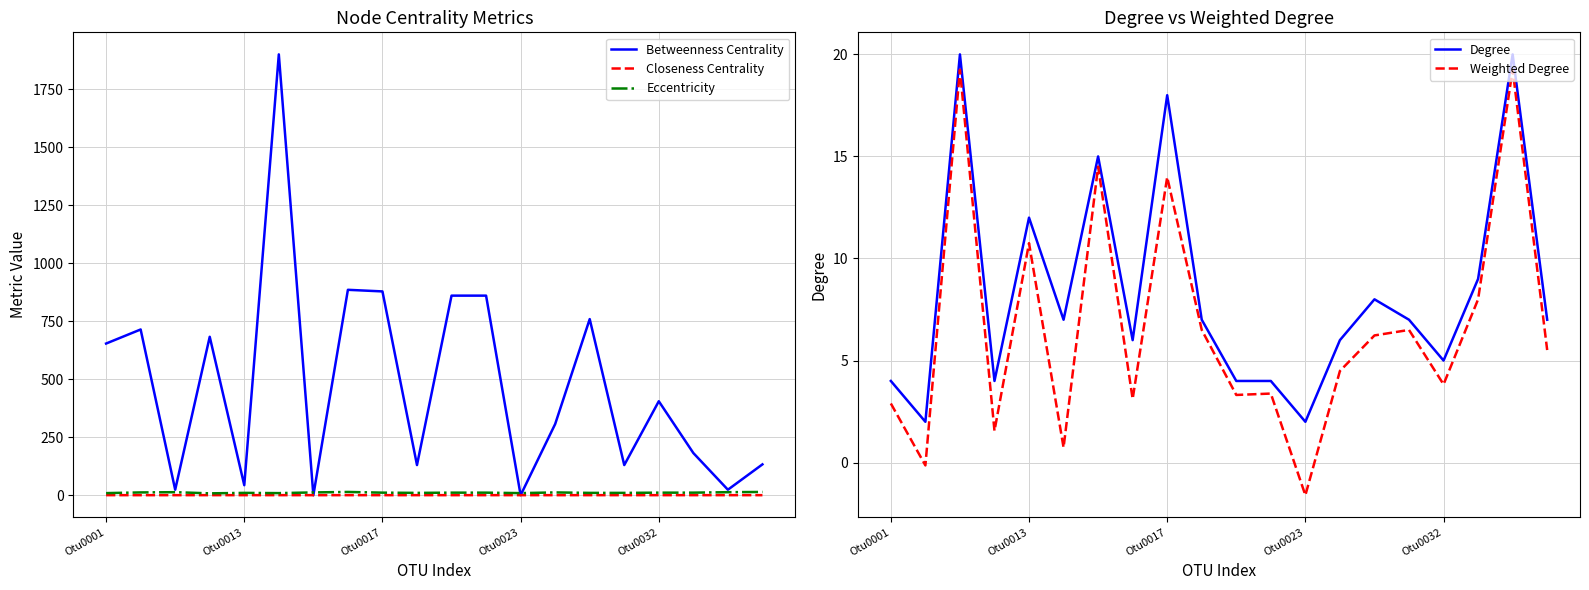

Which series ends up on top after the final intersection of Betweenness Centrality and Closeness Centrality?

Betweenness Centrality